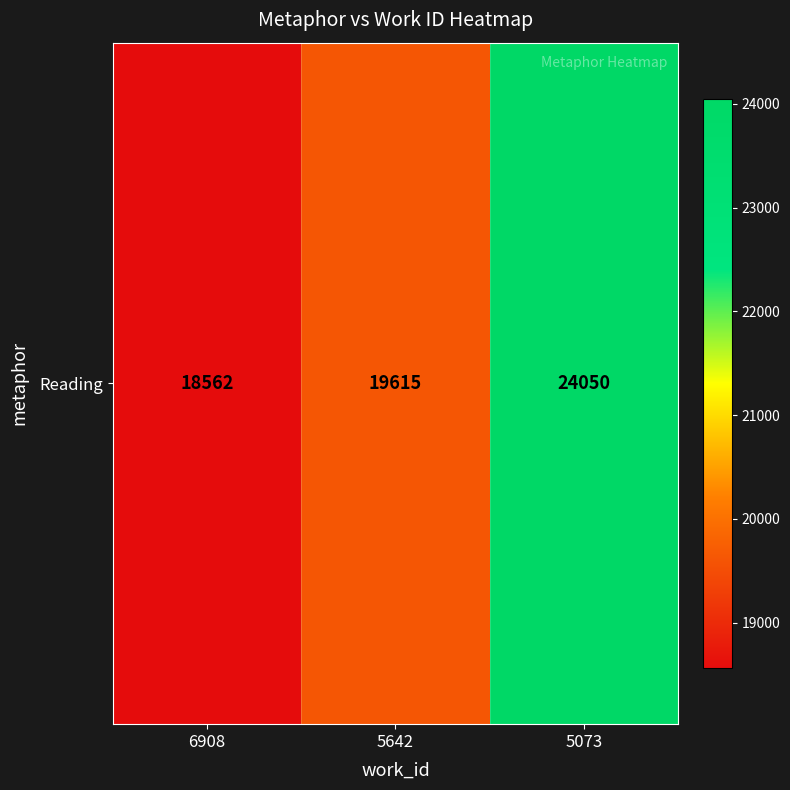

Is it true that the value at 5073 is 24050?

True